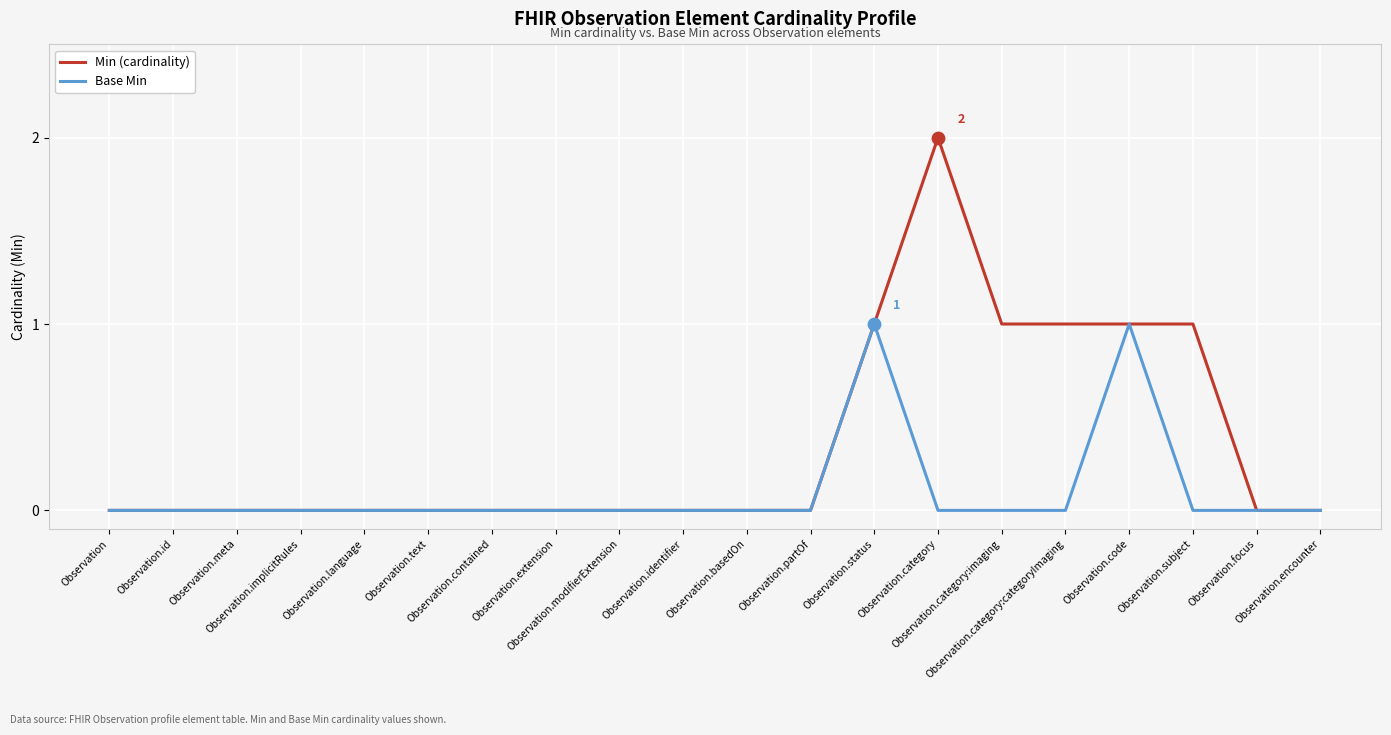

Which series has the largest total across all categories?

Min (cardinality)